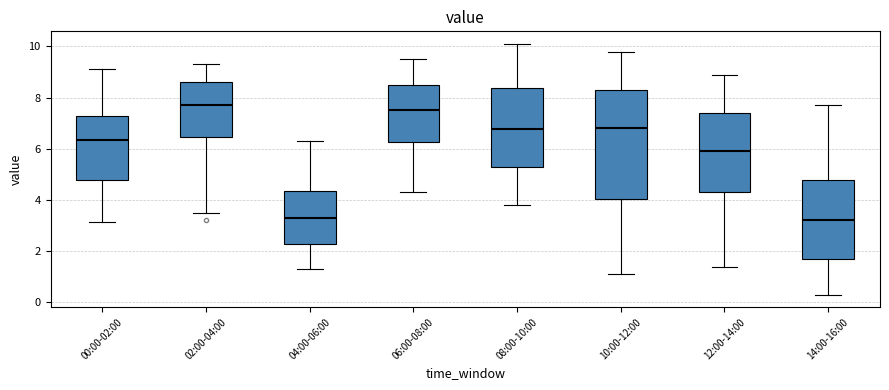

Where is the lower edge of the box for 12:00-14:00 on the y-axis? The values are not printed on the chart, so give them approximately, as read against the axis.

4.4